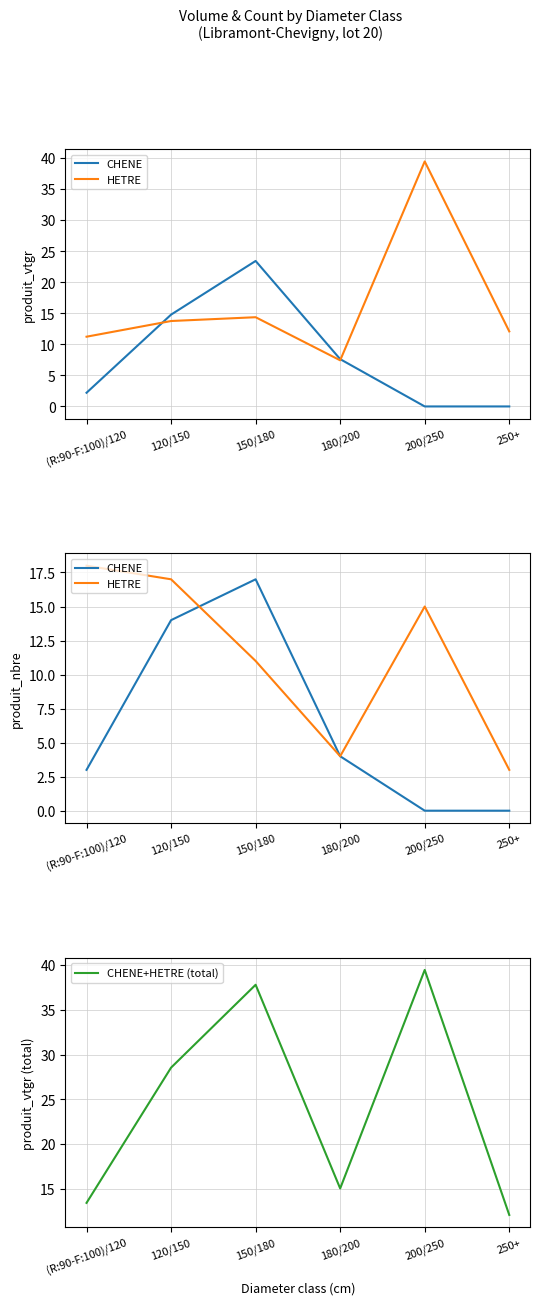

Is the value of HETRE at 200/250 greater than the value of CHENE+HETRE (total) at 120/150?

No